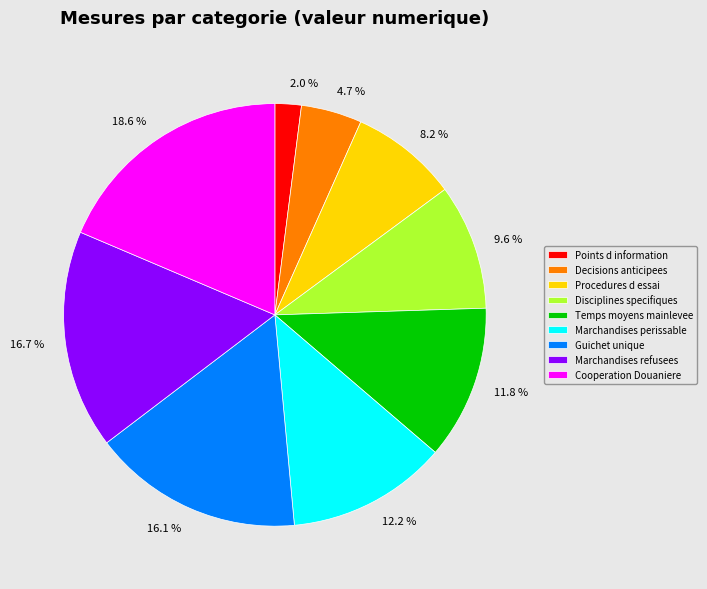

Is Decisions anticipees the majority of the pie?

No